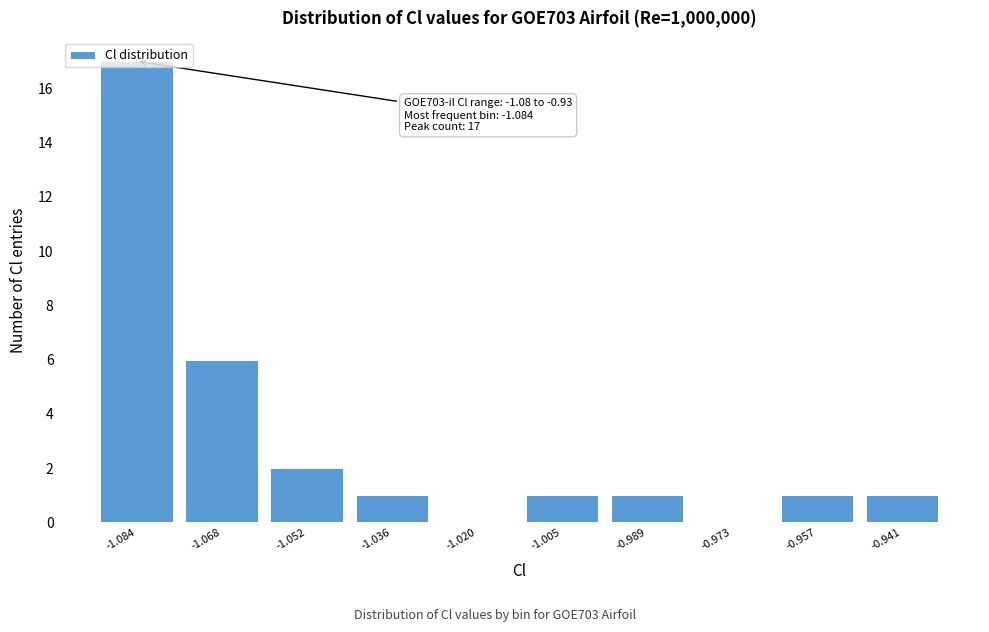

At which label is the value closest to 8?

-1.068